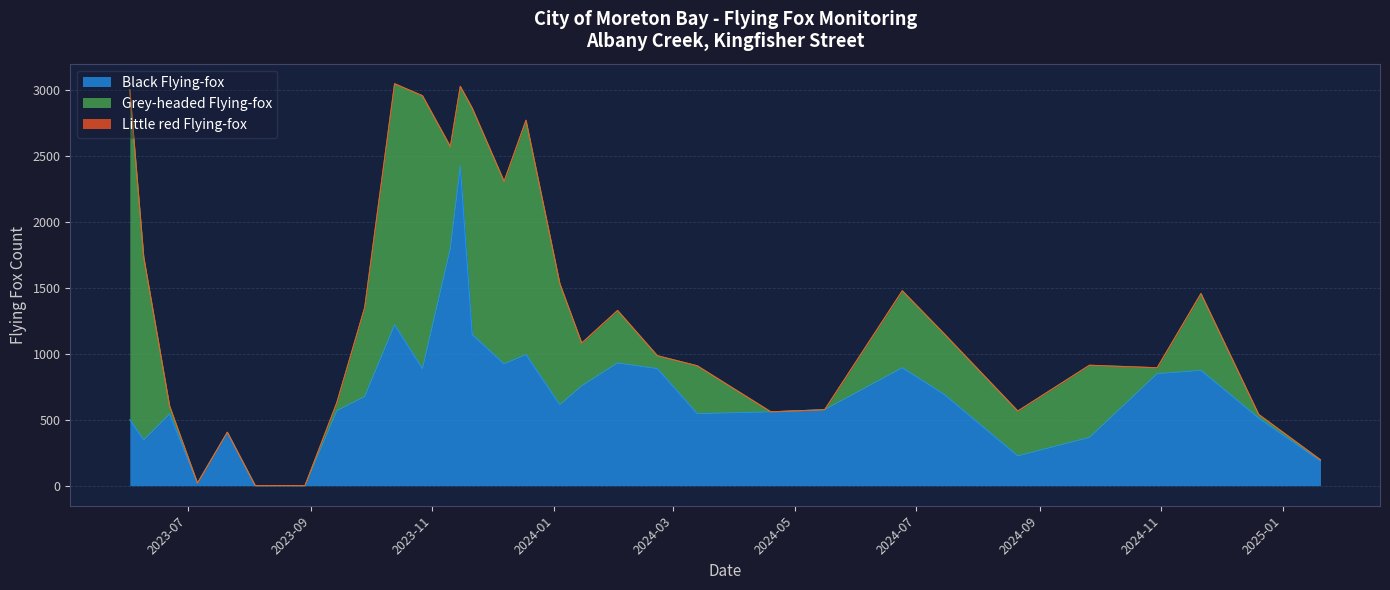

Does the chart have visible grid lines?

Yes